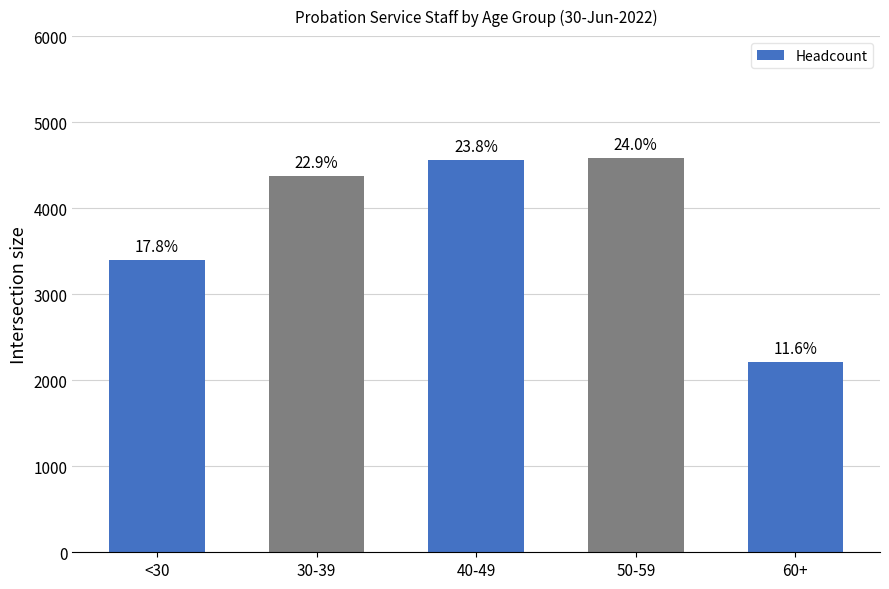

Reading left to right, what are all the values shown in this chart?

<30=3397	30-39=4374	40-49=4559	50-59=4587	60+=2215